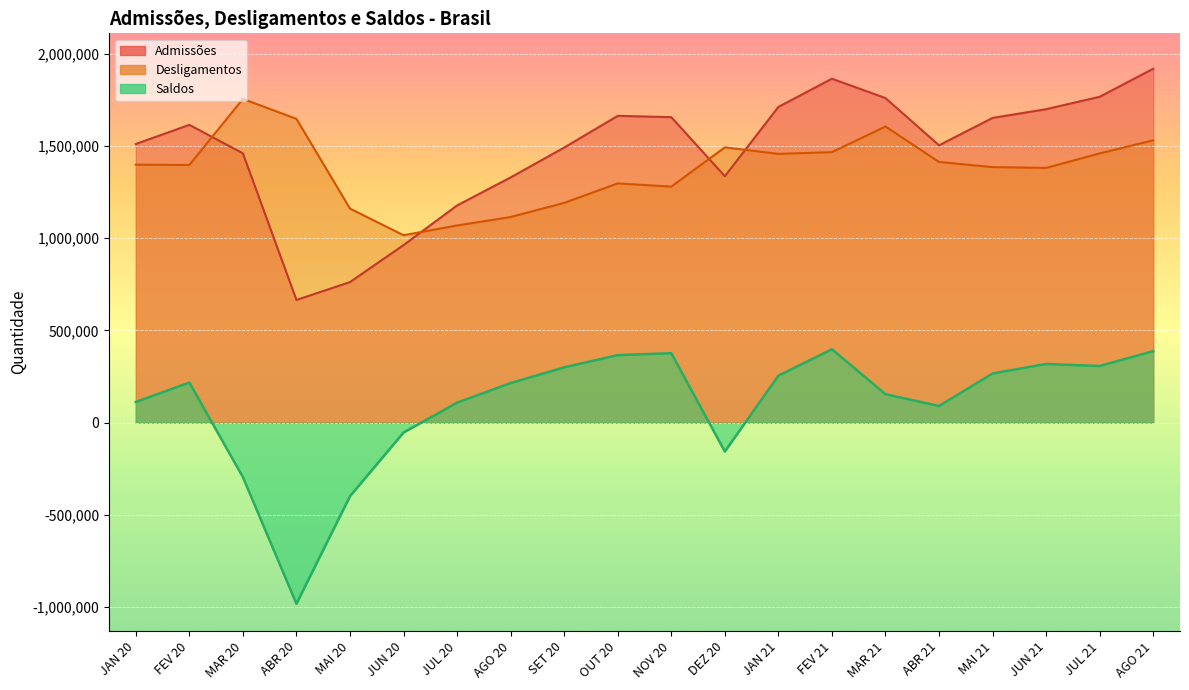

Rank the series by their maximum value, from lowest to highest.

Saldos, Desligamentos, Admissões